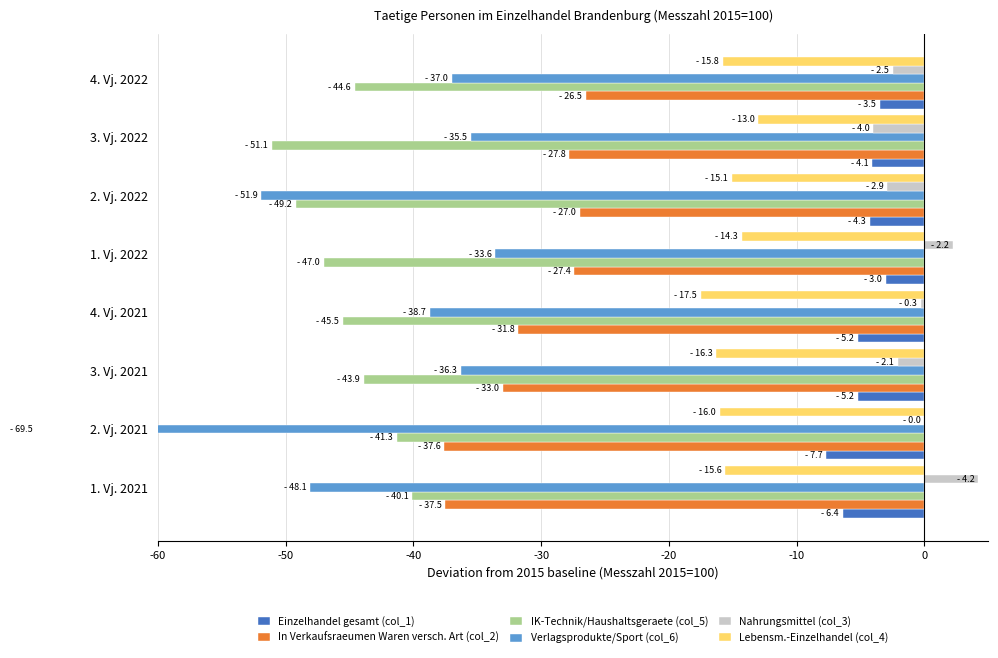

How many values in the Lebensm.-Einzelhandel (col_4) series are below -15?

6